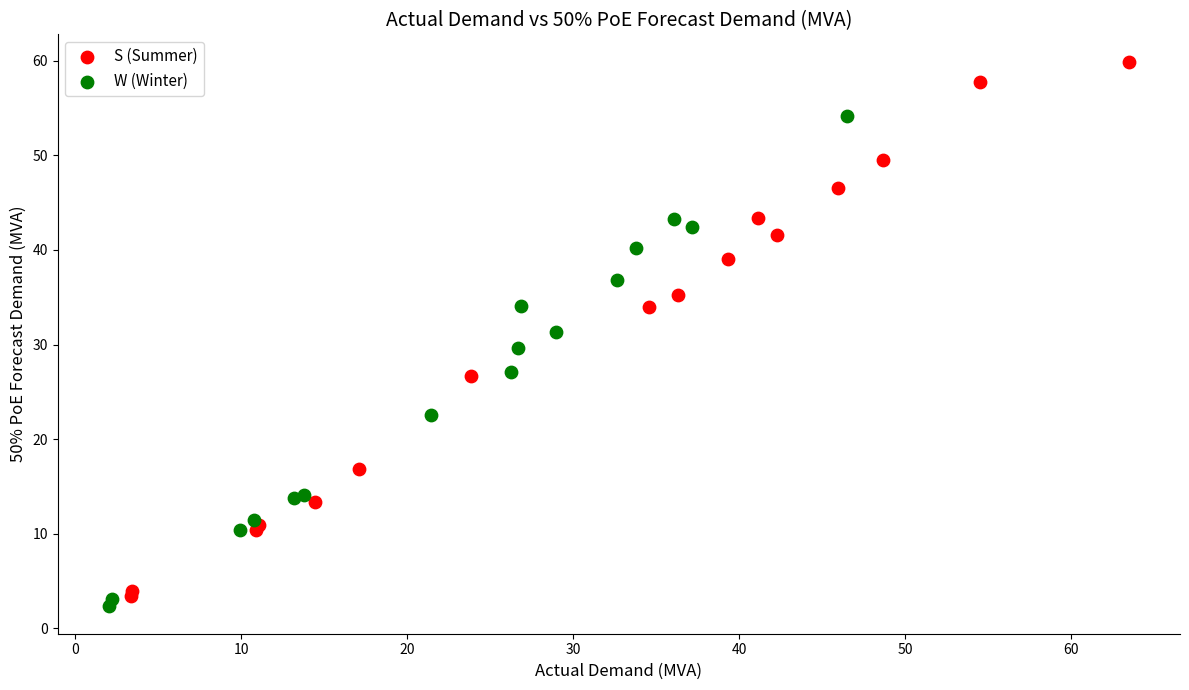

What are all the series names shown in the legend?

S (Summer), W (Winter)